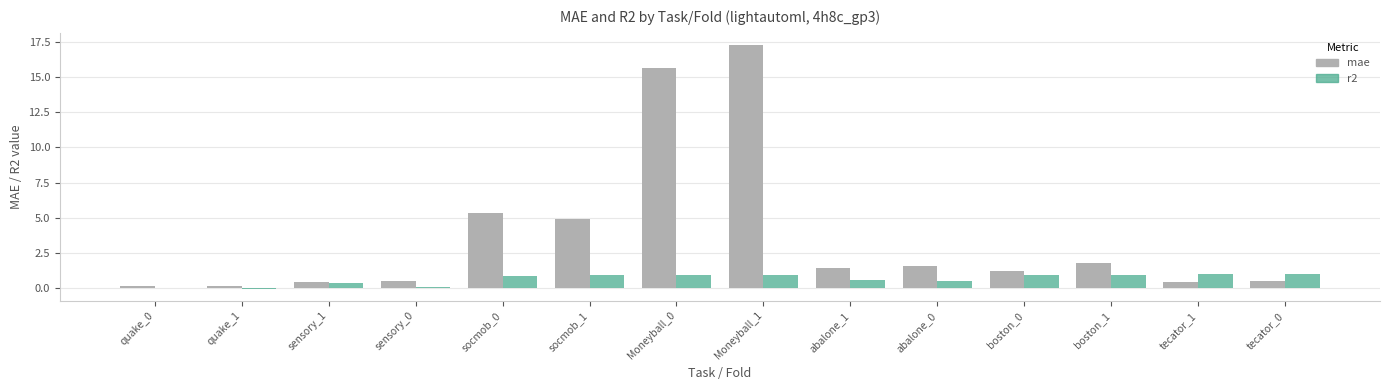

What is the greatest value displayed?

17.3